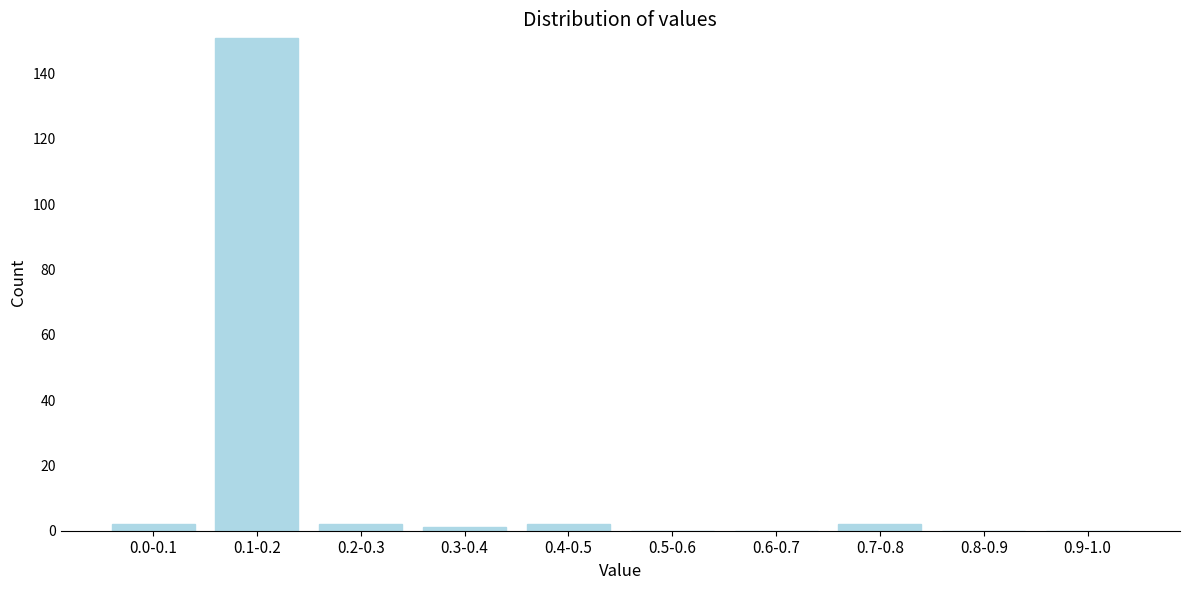

Reading right to left, what are all the values shown in this chart?

0.9-1.0=0	0.8-0.9=0	0.7-0.8=2	0.6-0.7=0	0.5-0.6=0	0.4-0.5=2	0.3-0.4=1	0.2-0.3=2	0.1-0.2=151	0.0-0.1=2